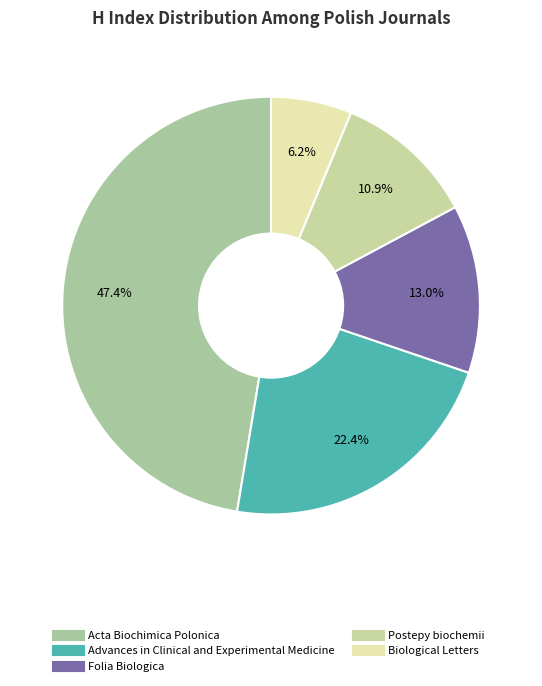

To the nearest percent, what is the difference between the Postepy biochemii and Biological Letters slice percentages?

5%